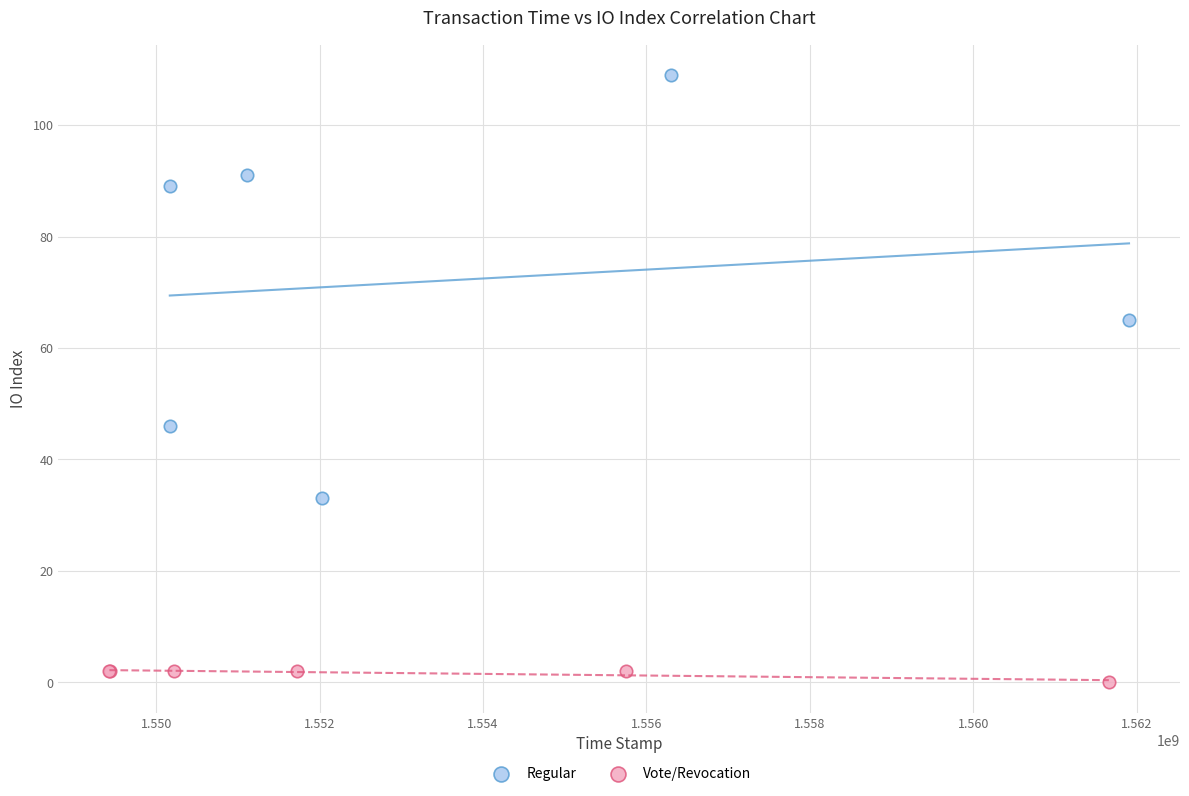

Which series has the largest Y range (max minus min)?

Regular